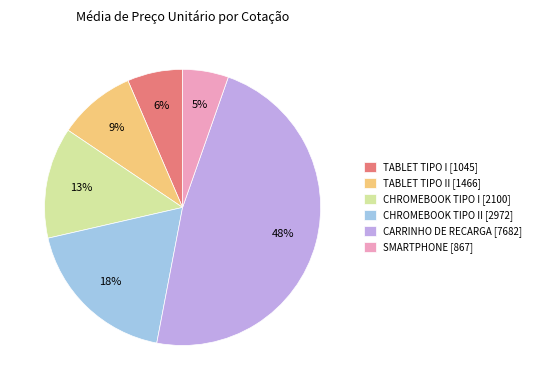

Approximately how many times larger is the value at CHROMEBOOK TIPO I [2100] compared to CARRINHO DE RECARGA [7682]?

0.3